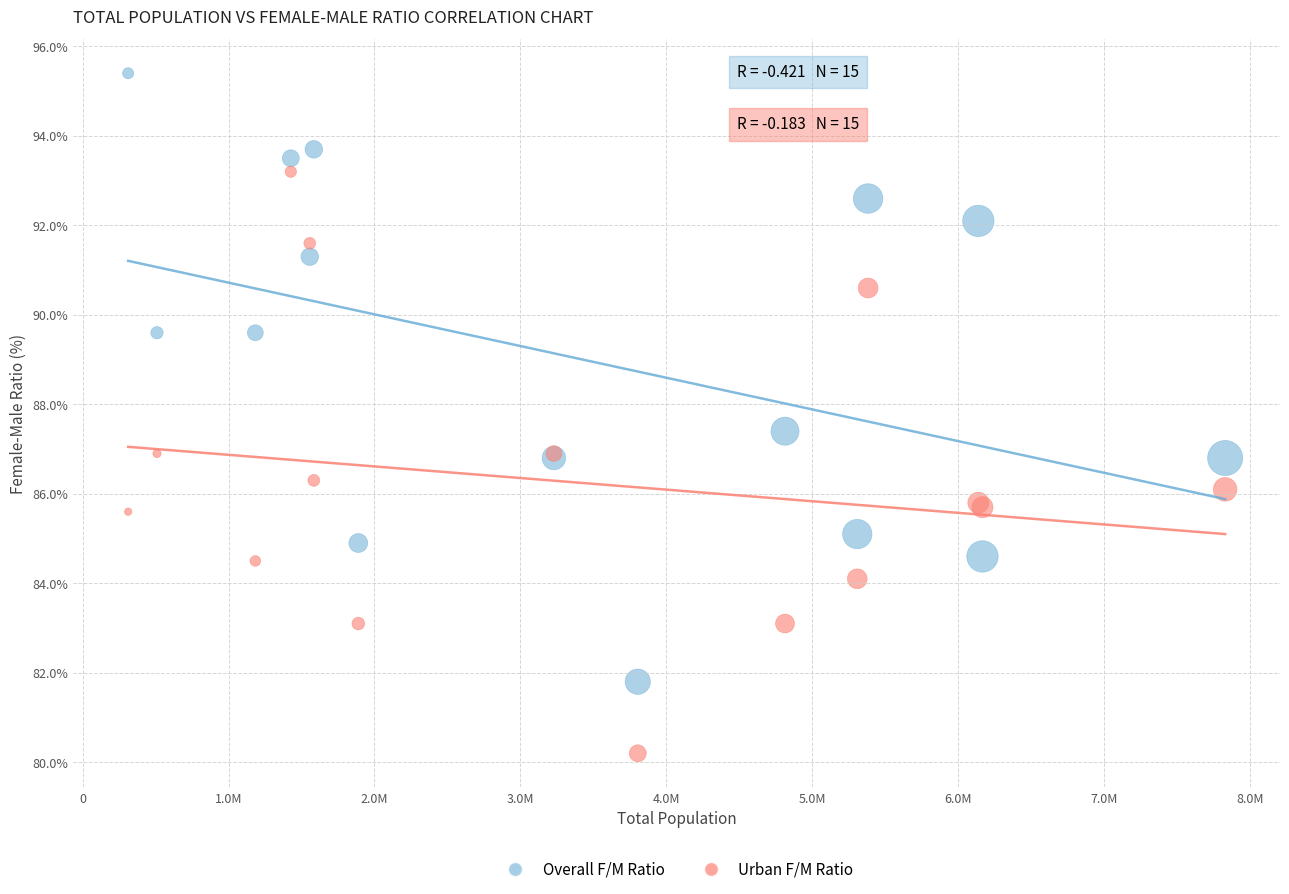

Which series reaches the minimum Y coordinate?

Urban F/M Ratio